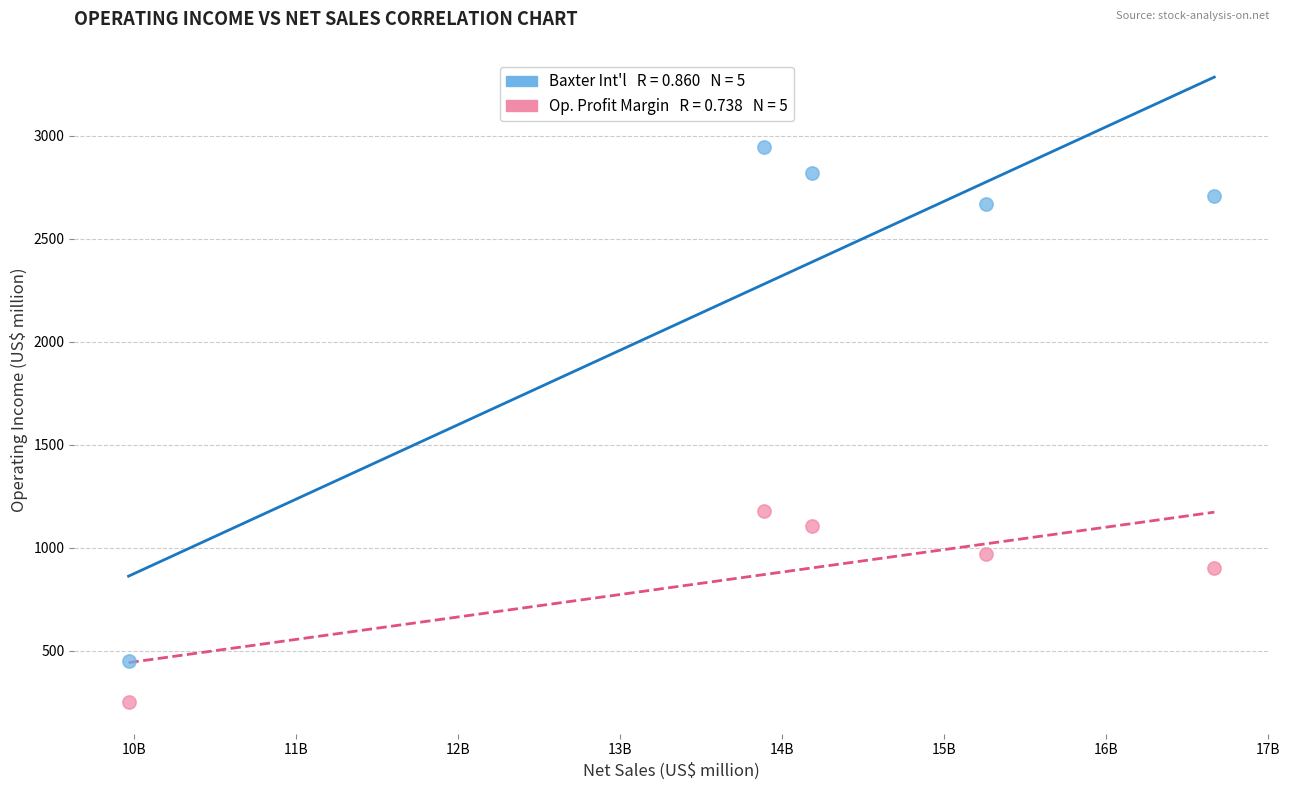

Across all series, what Y value is closest to 1598?

1178.4